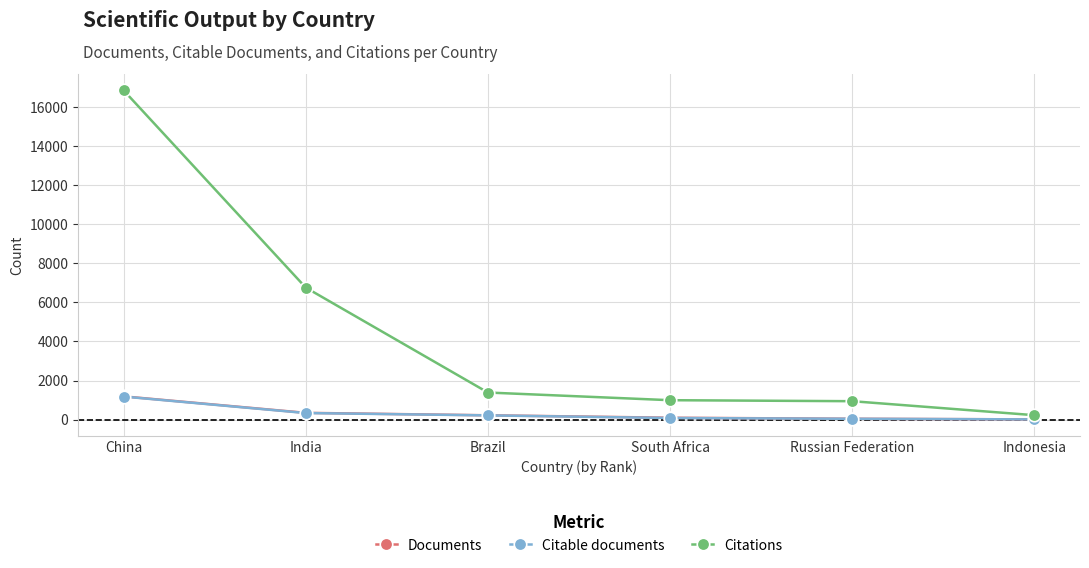

True or false: Citable documents has more than 2 interior local peaks.

False